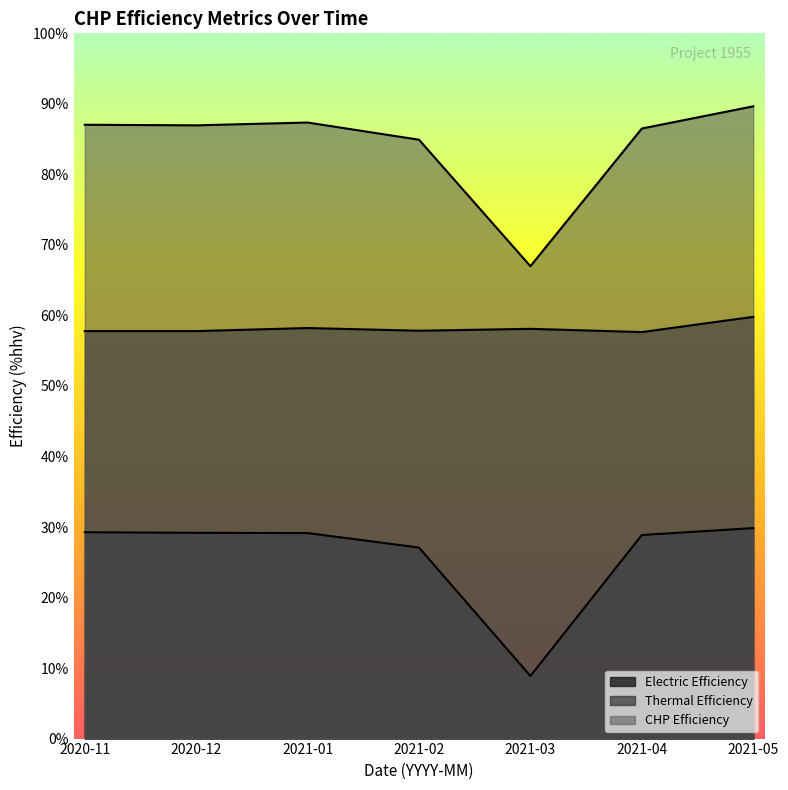

Rank the categories by Thermal Efficiency value from lowest to highest.

2021-04, 2020-11, 2020-12, 2021-02, 2021-03, 2021-01, 2021-05